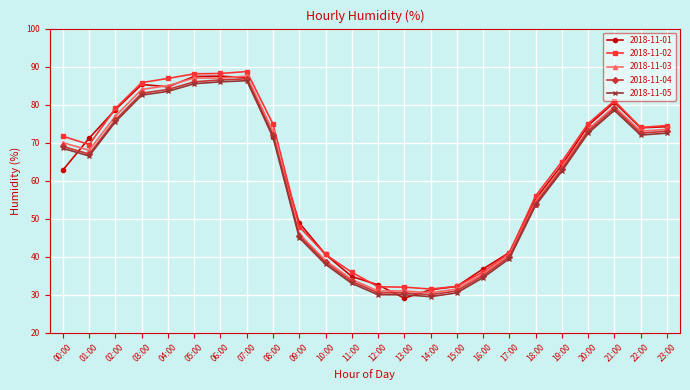

What is the highest value of the 2018-11-05 series?

86.3